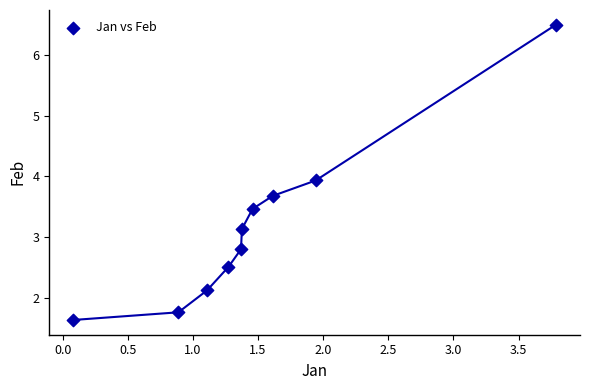

What is the average Y value?

3.2